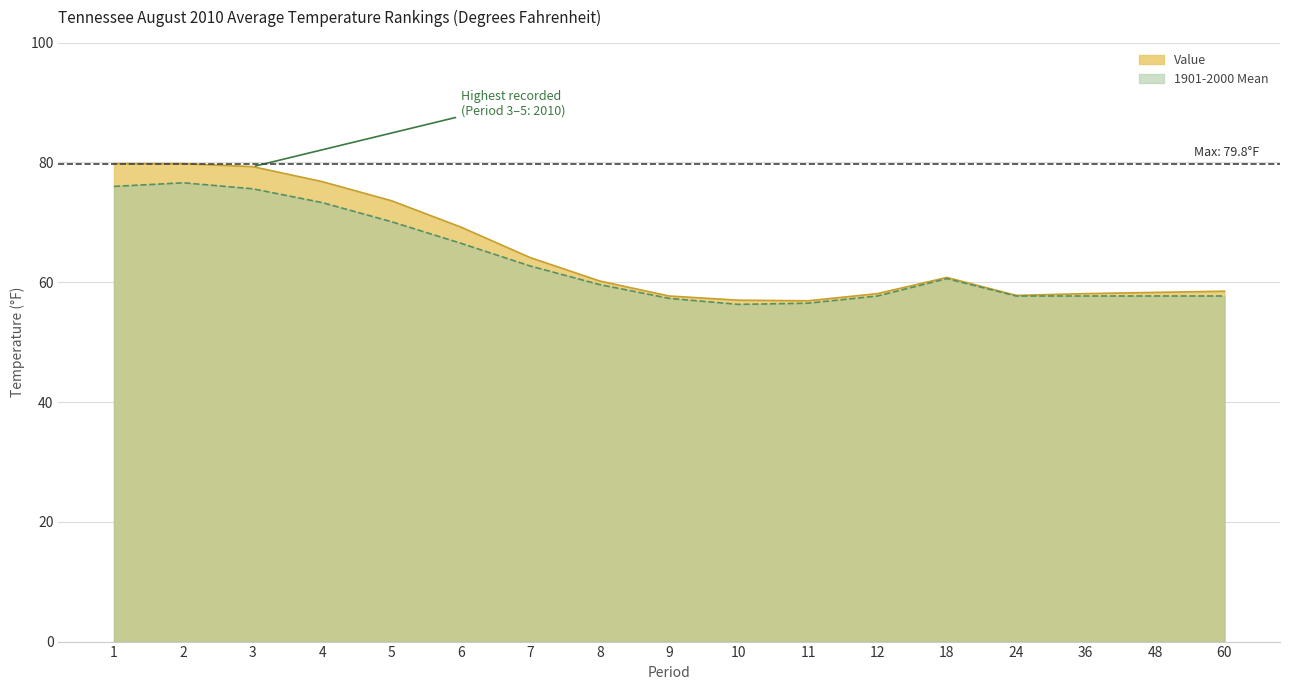

Does the chart display data point markers on the line(s)?

No